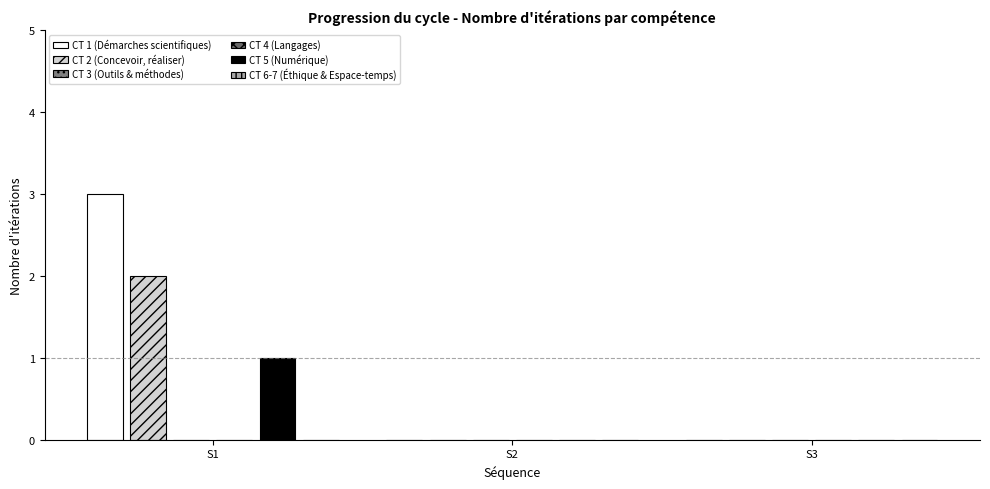

At which category does the chart reach its minimum across all series?

S2